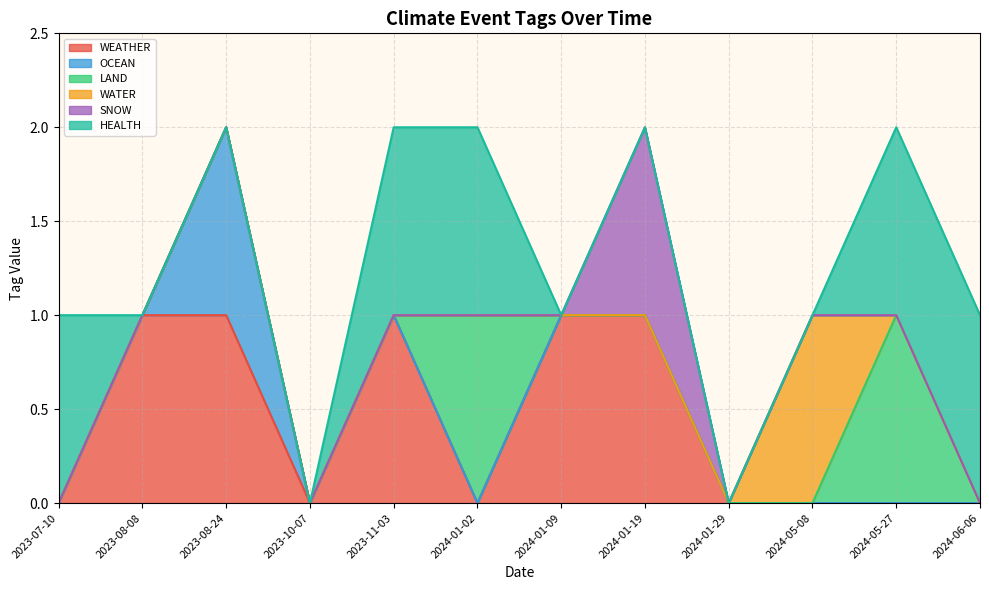

The value of WEATHER at 2024-01-02 is -1. True or false?

False